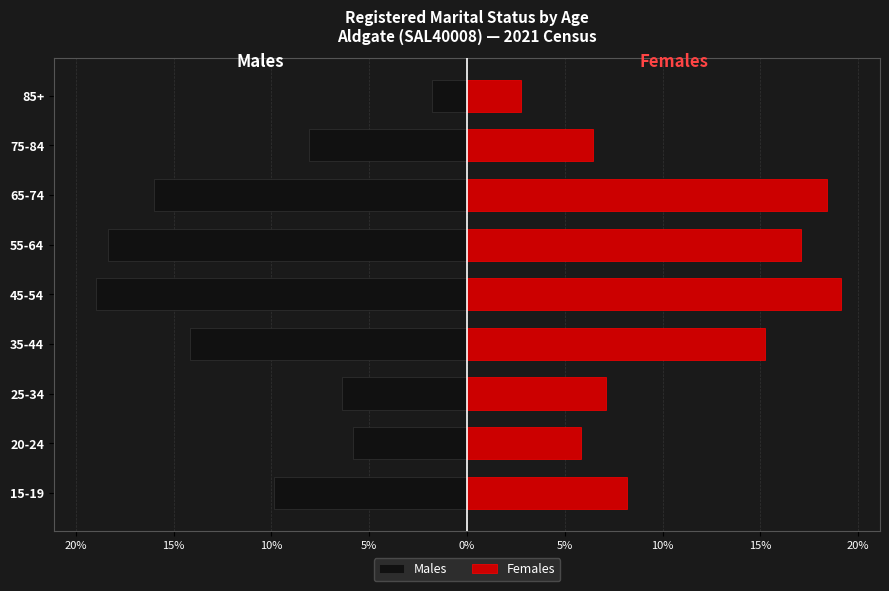

List the series in order of their peak value, highest first.

Females, Males